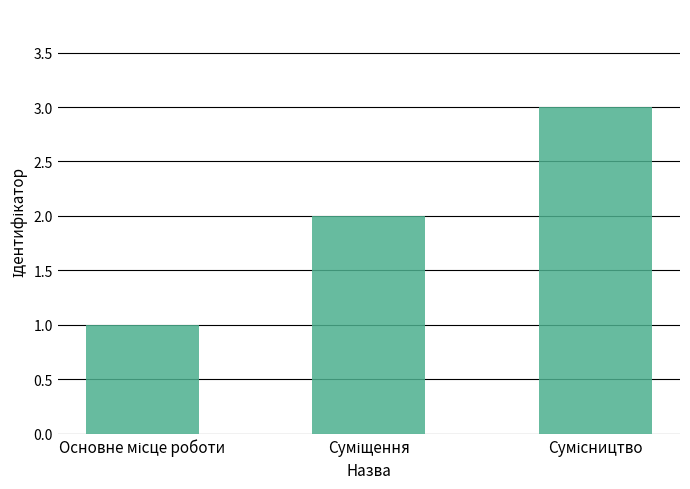

What is the greatest value displayed?

3